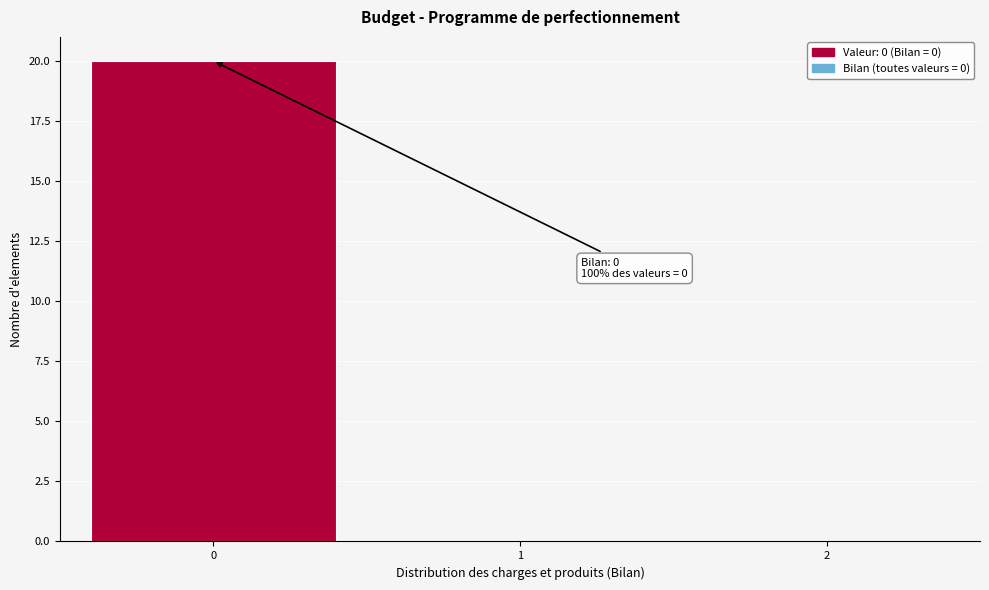

Which range on the x-axis has the tallest bar?

-0.5 to 0.5